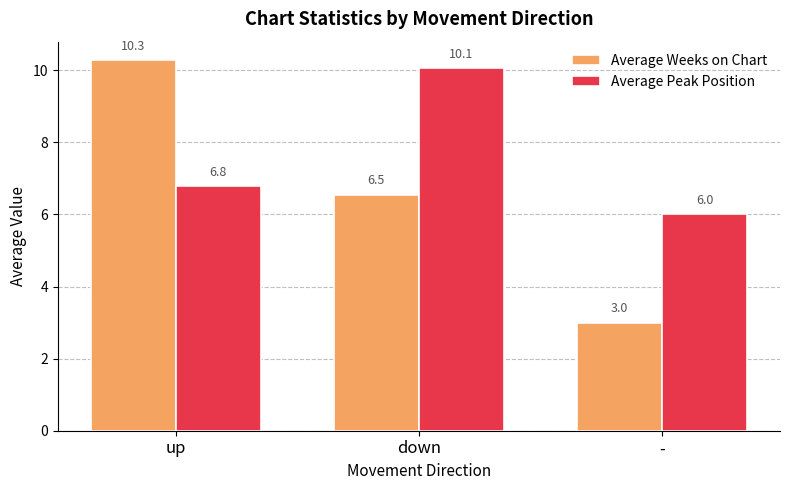

What is the average value of the Average Weeks on Chart series?

6.6